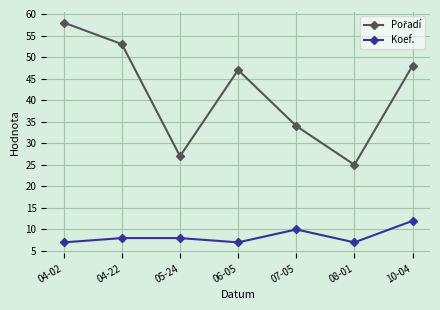

True or false: Koef. has more than 2 points higher than both neighbors.

False